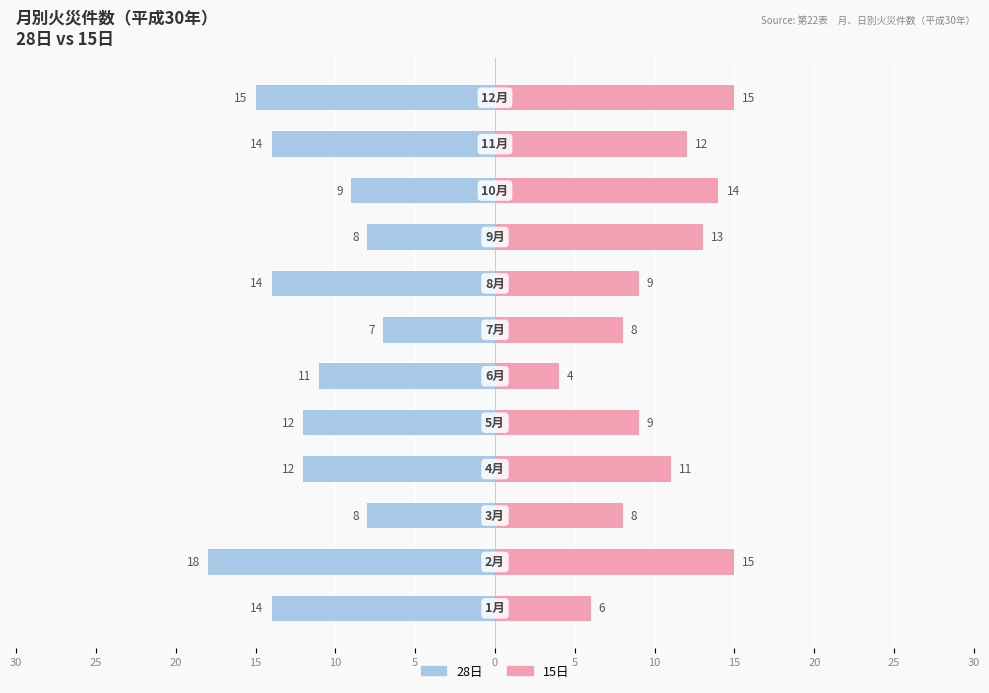

What value does the 15日 series have at 10, to the nearest 5?

15